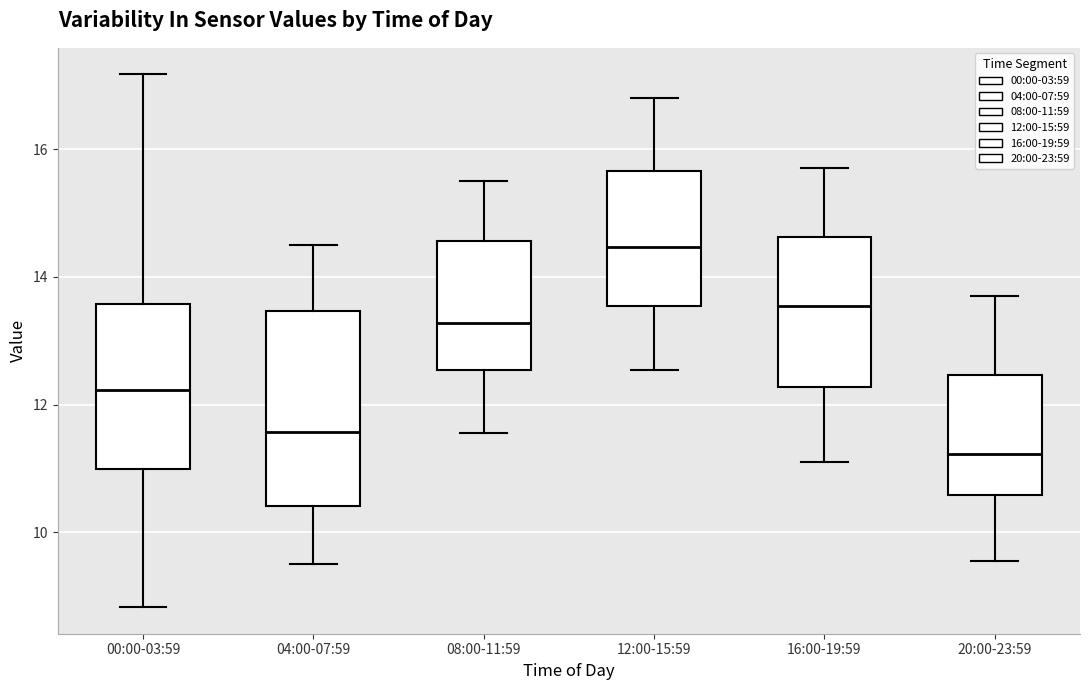

Which box is the tallest, from its lower edge to its upper edge?

04:00-07:59